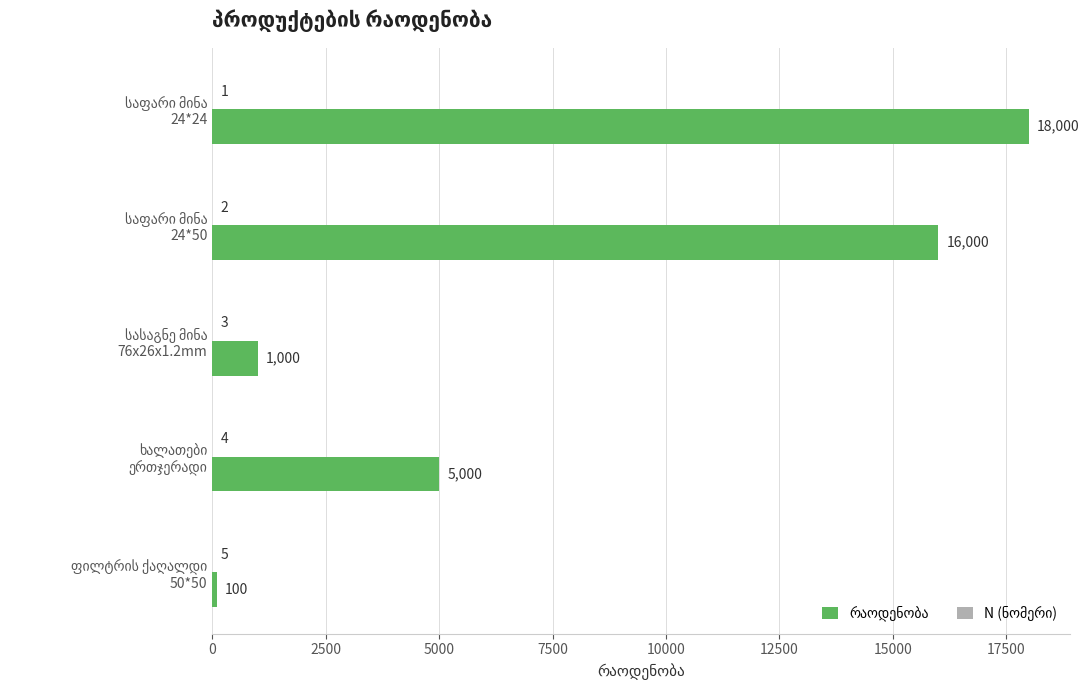

Count the number of data series in this chart.

2